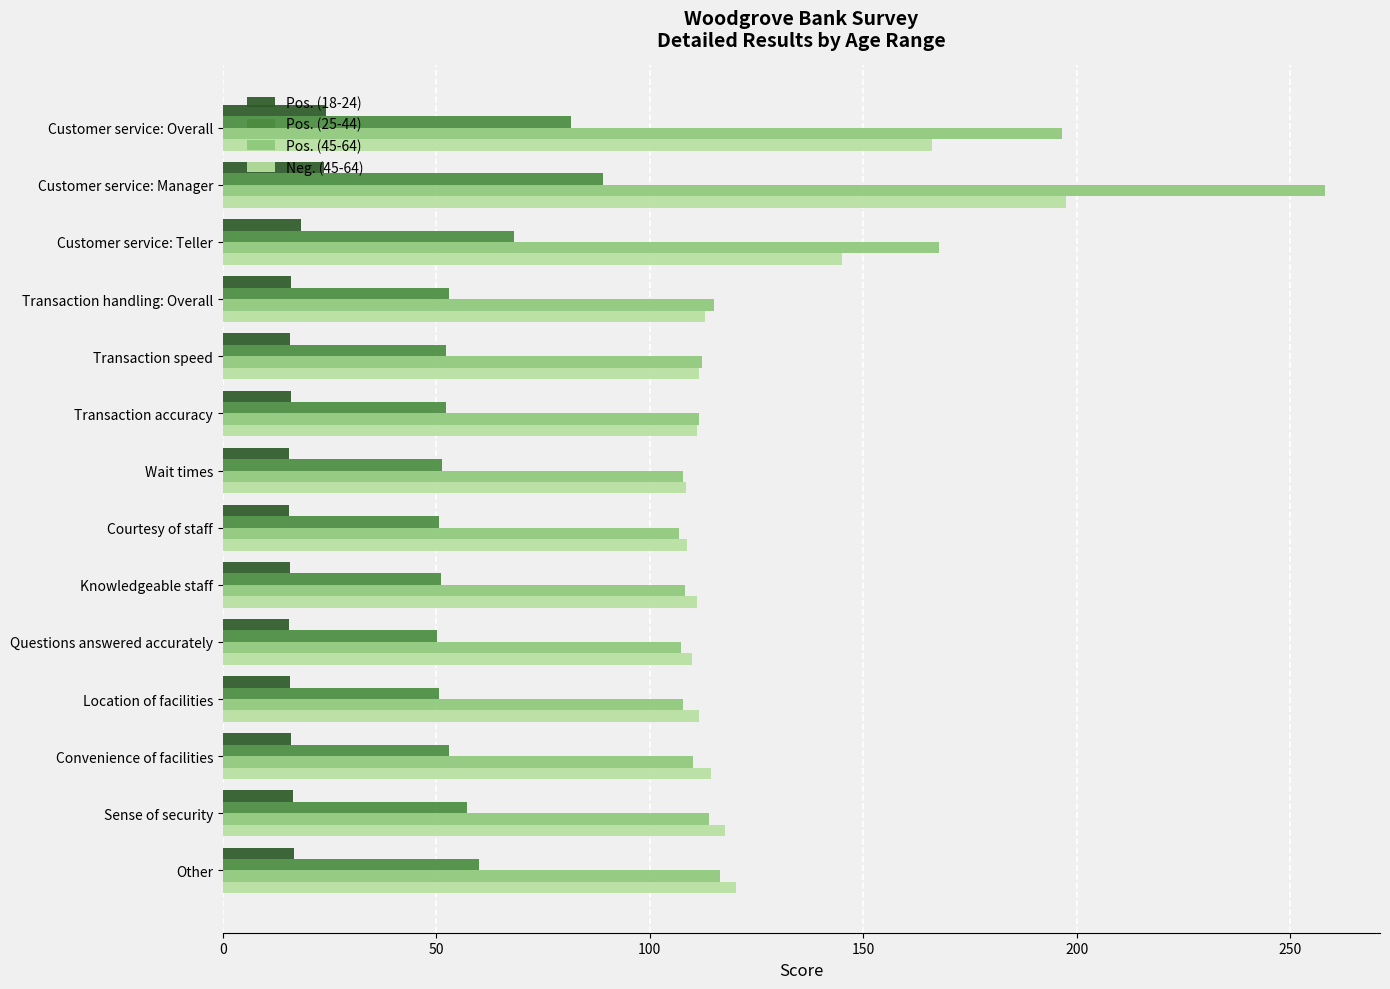

At how many categories does at least one series exceed 182?

2